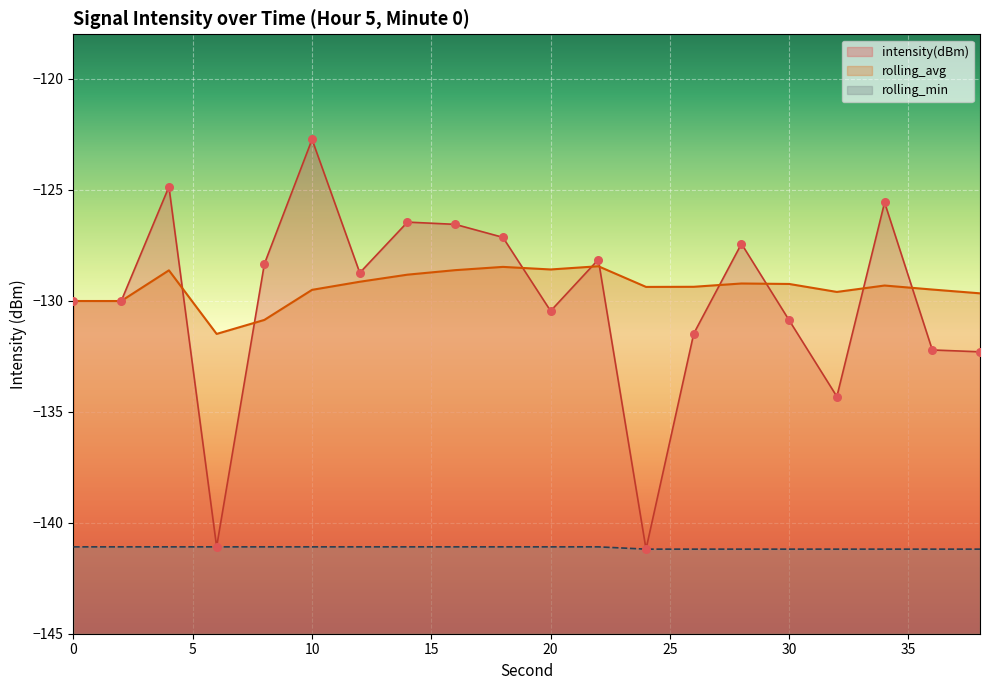

Which series has the widest spread of Y values?

intensity(dBm)